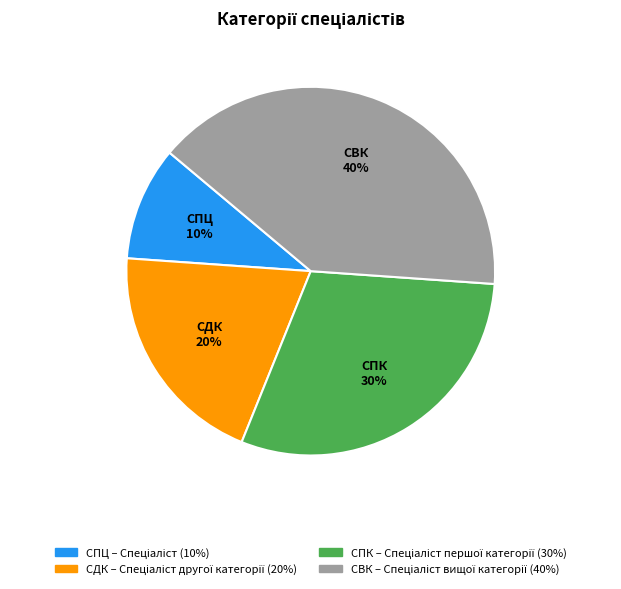

How many segments does this pie chart have?

4